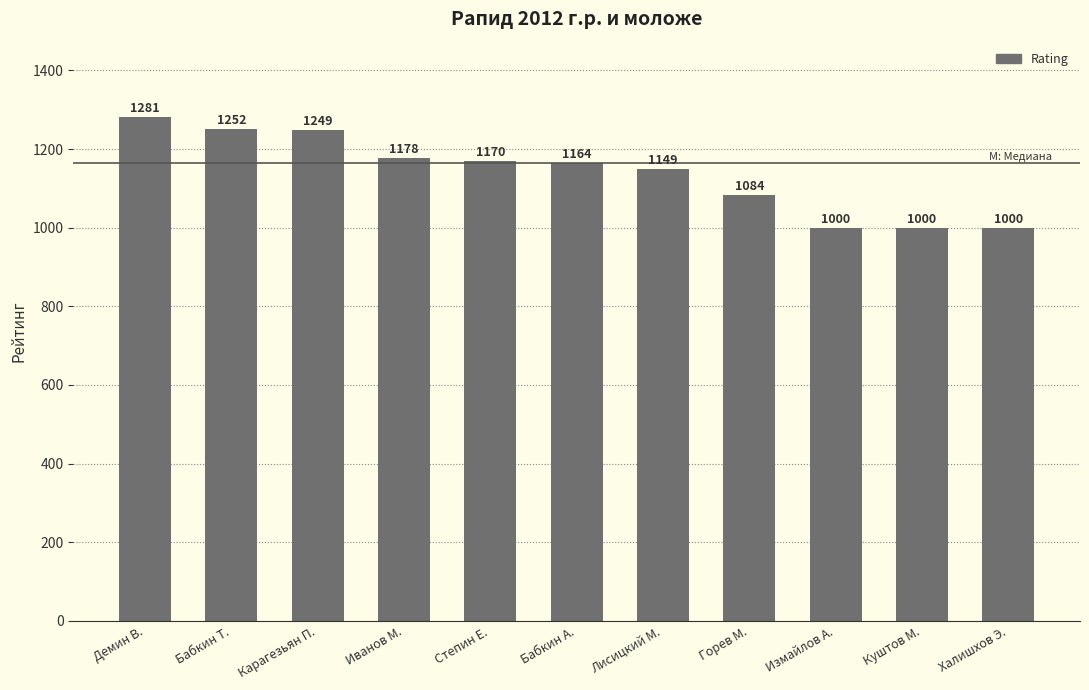

What is the smallest value displayed?

1000